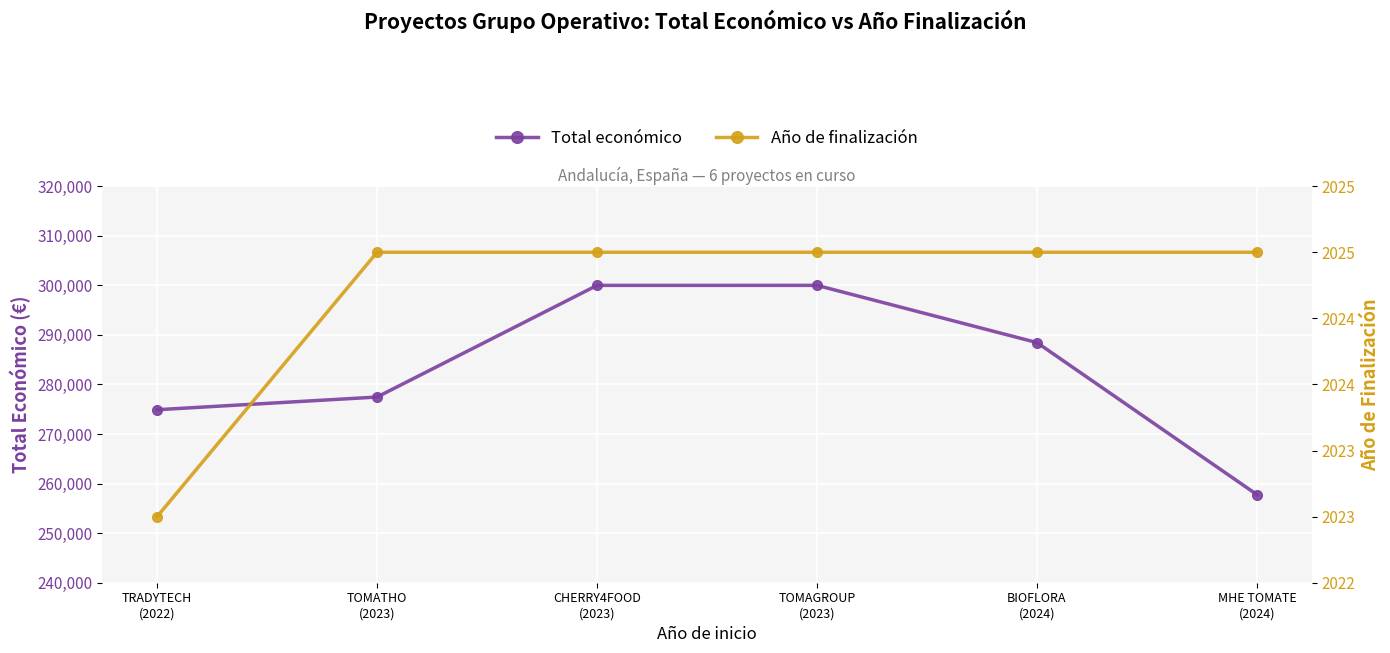

Reading left to right, what are all the values shown in this chart?

Total económico: TRADYTECH
(2022)=274899	TOMATHO
(2023)=277458	CHERRY4FOOD
(2023)=299983	TOMAGROUP
(2023)=299987	BIOFLORA
(2024)=288442	MHE TOMATE
(2024)=257770
Año de finalización: TRADYTECH
(2022)=2023	TOMATHO
(2023)=2025	CHERRY4FOOD
(2023)=2025	TOMAGROUP
(2023)=2025	BIOFLORA
(2024)=2025	MHE TOMATE
(2024)=2025